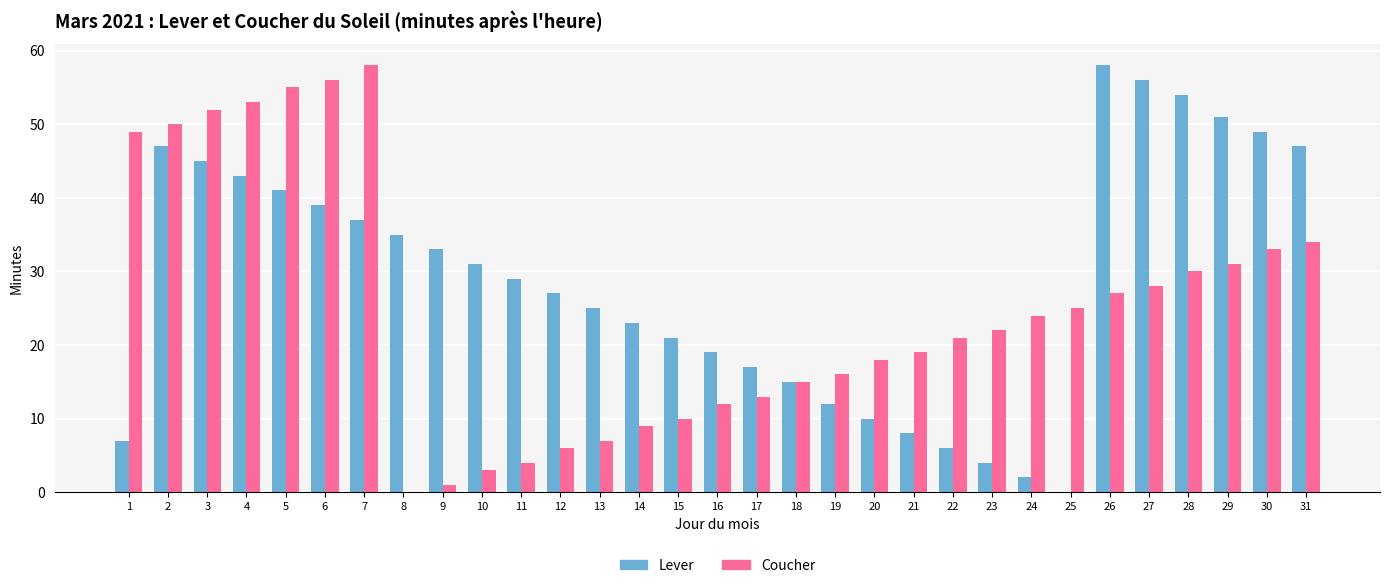

Count the number of categories in the chart.

31